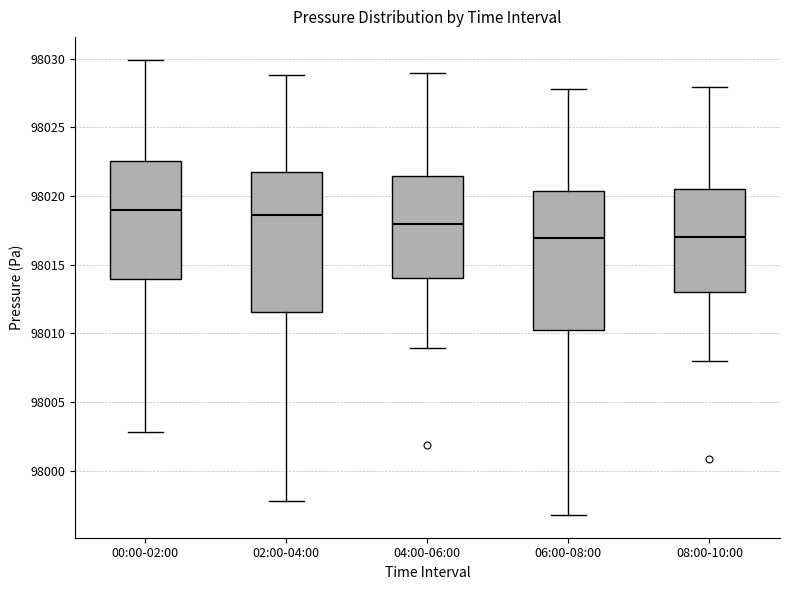

Reading left to right, read every box against the y-axis: the position of its median line, the range the box covers, and the ends of its whiskers. The values are not printed on the chart, so give them approximately, as read against the axis.

00:00-02:00: median 98019.0, box 98014.0 to 98022.5, whiskers 98003.0 to 98030.0
02:00-04:00: median 98018.5, box 98011.5 to 98022.0, whiskers 97998.0 to 98029.0
04:00-06:00: median 98018.0, box 98014.0 to 98021.5, whiskers 98009.0 to 98029.0
06:00-08:00: median 98017.0, box 98010.5 to 98020.5, whiskers 97997.0 to 98028.0
08:00-10:00: median 98017.0, box 98013.0 to 98020.5, whiskers 98008.0 to 98028.0